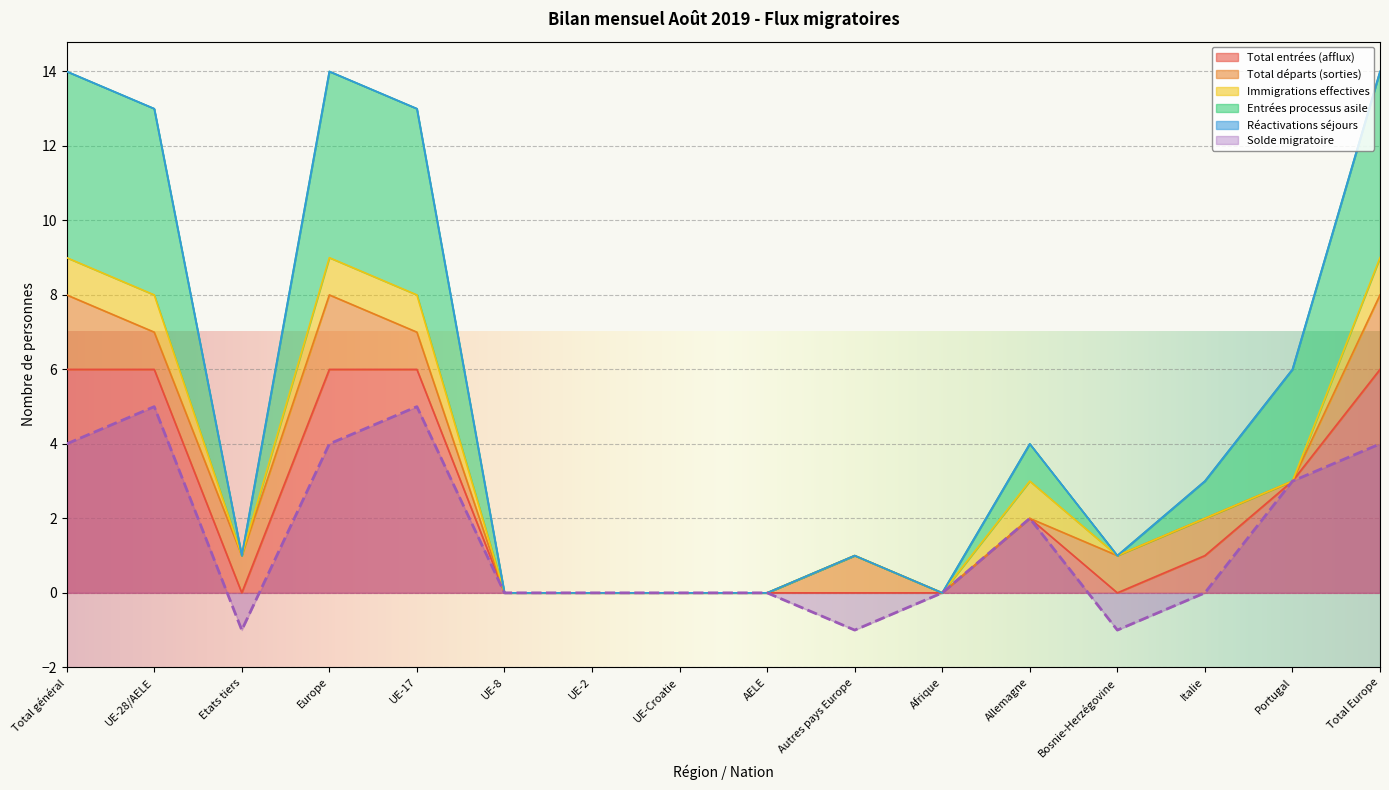

Does the chart display data point markers on the line(s)?

No